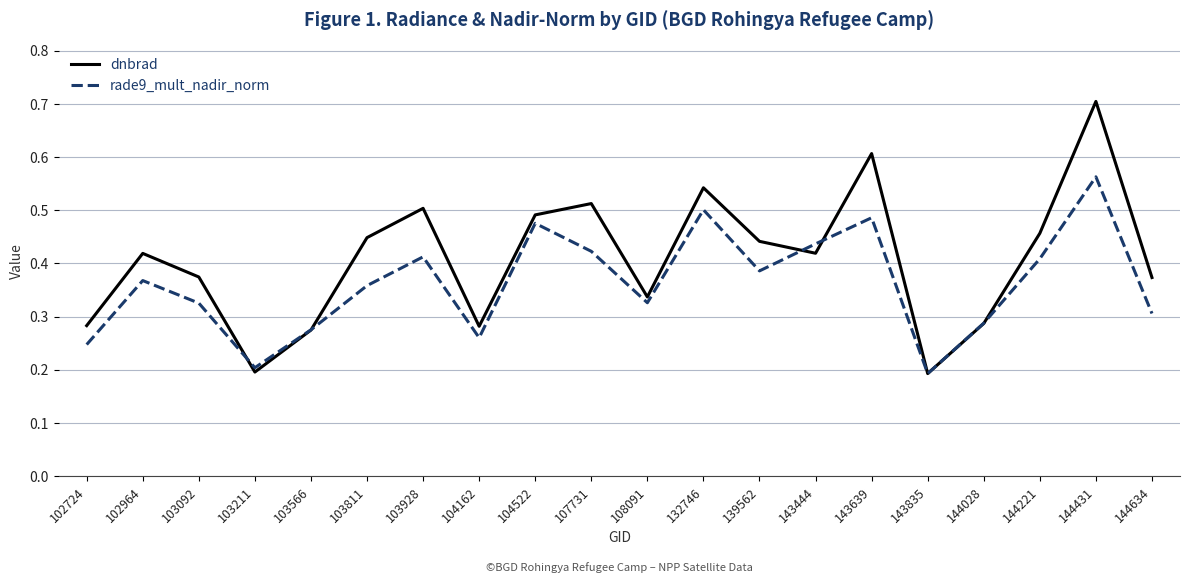

Between which two adjacent categories do dnbrad and rade9_mult_nadir_norm first intersect?

103092 and 103211